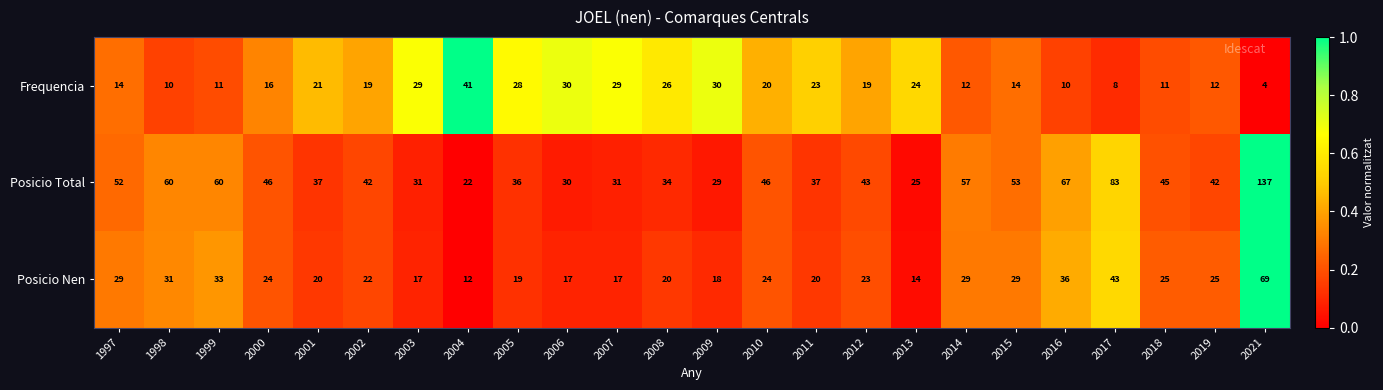

What is the difference between the highest and lowest values at 2008?

14